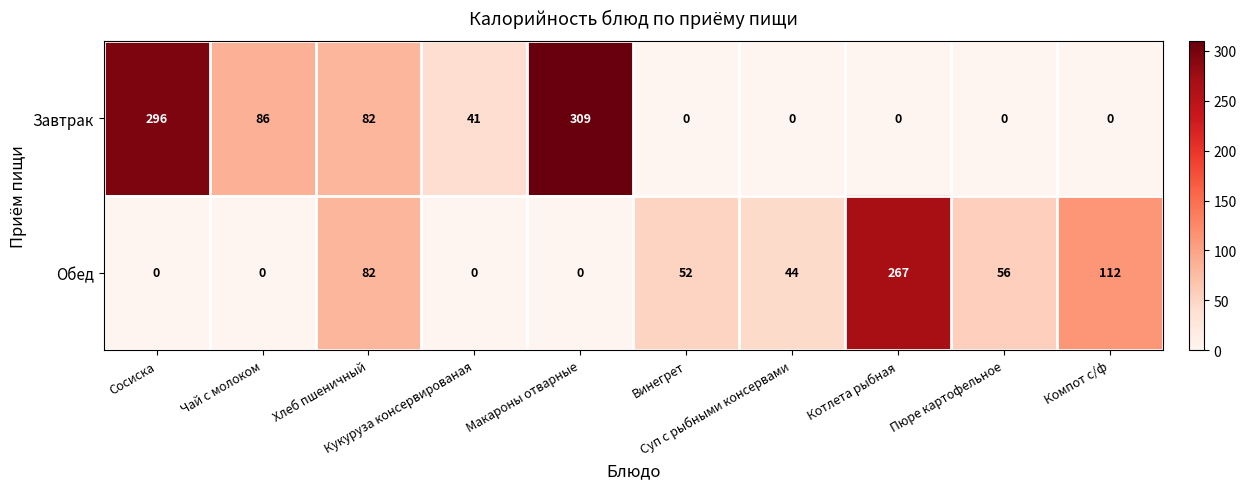

What is the difference between the maximum and minimum values in the Обед series?

267